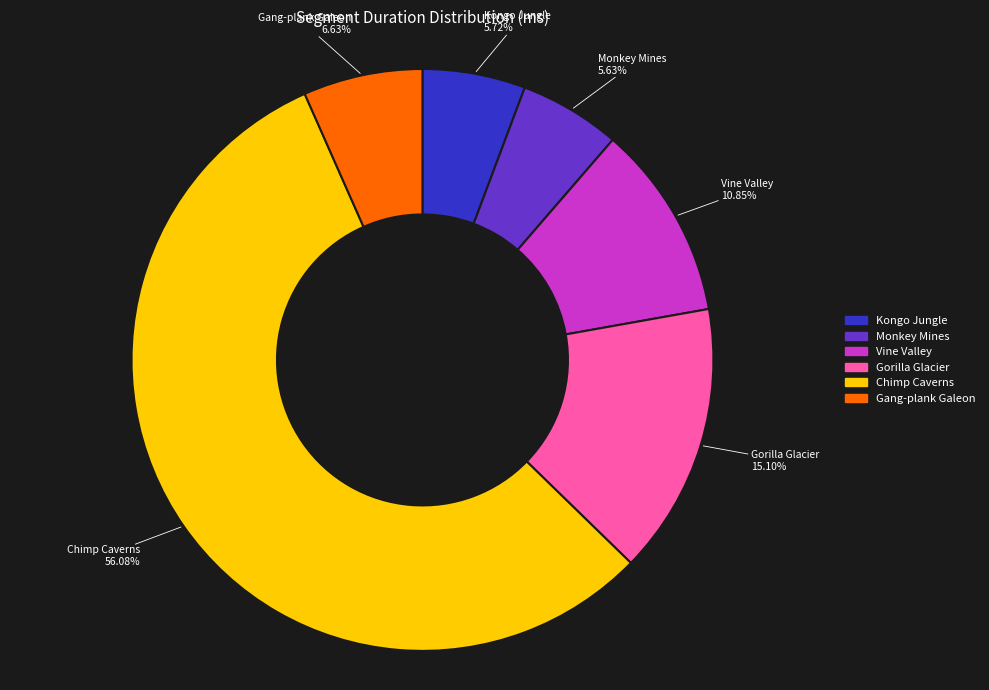

Does any single category account for the majority?

Yes